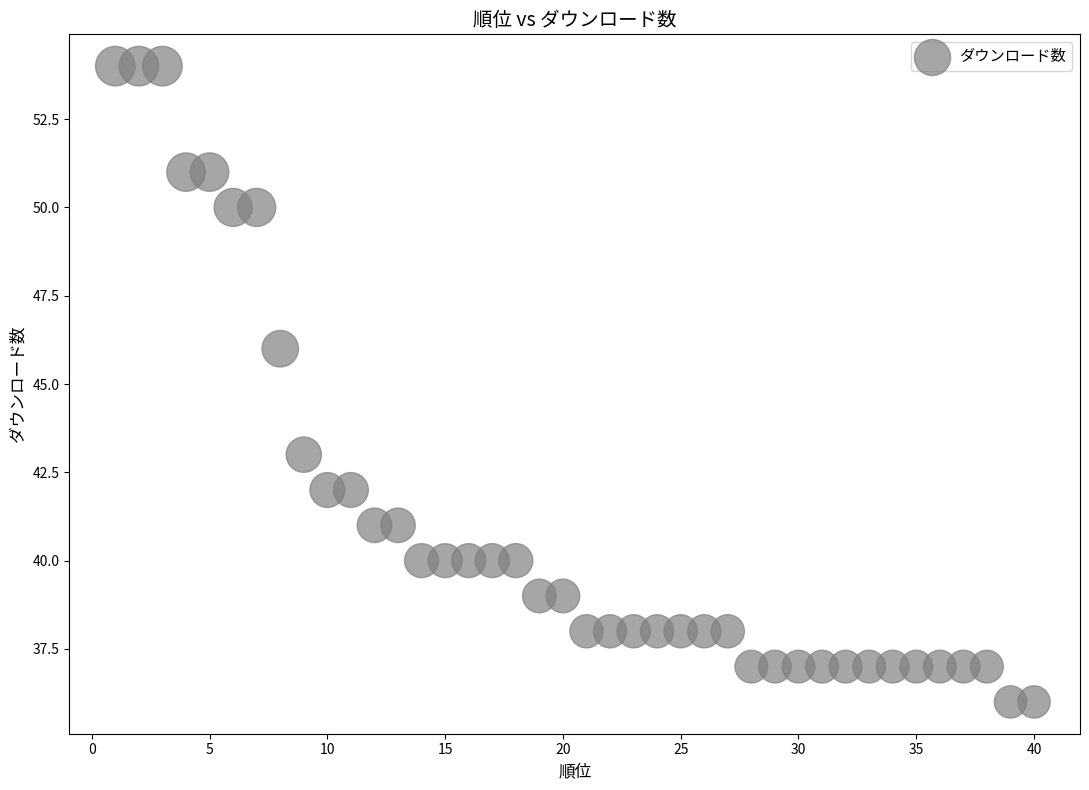

What Y value in the scatter plot is closest to 45?

46